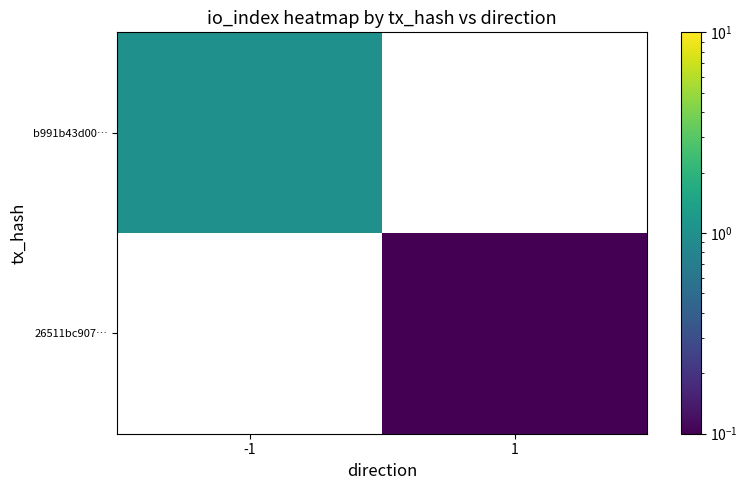

How many data points does each series have?

2